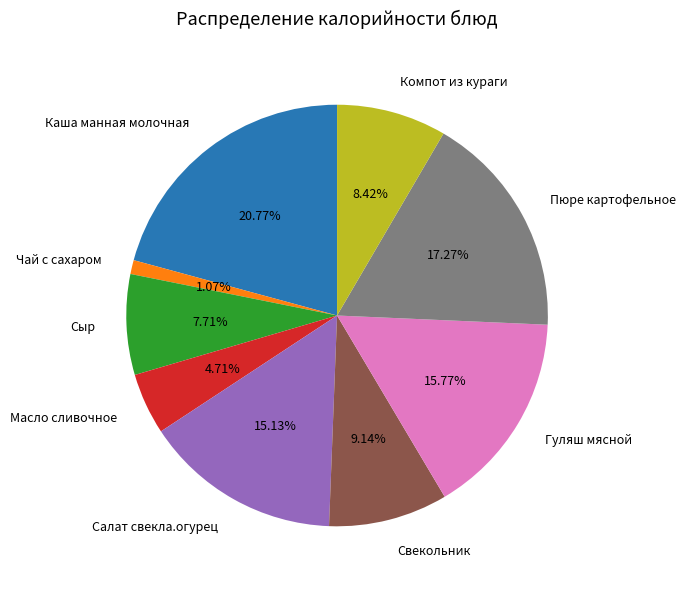

What percentage do Пюре картофельное and Салат свекла.огурец together represent?

32.4%